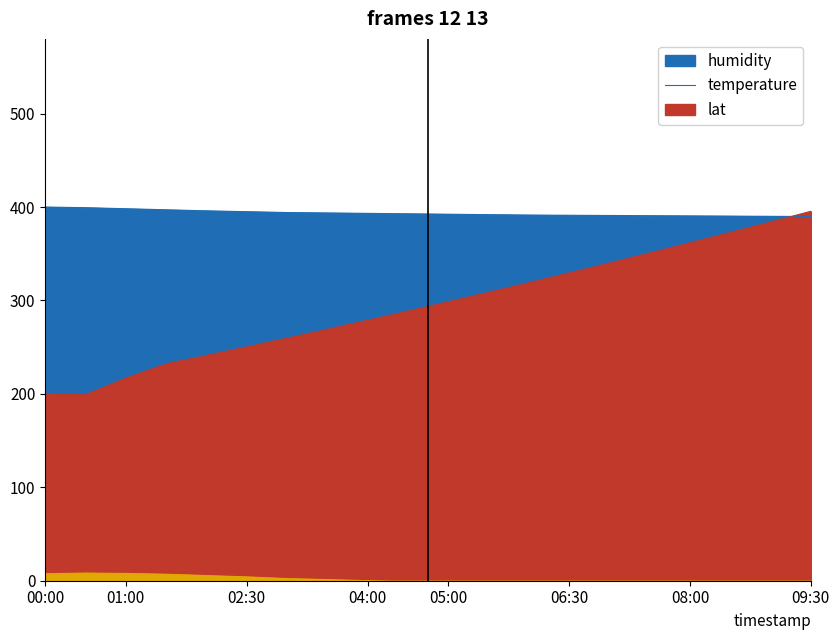

True or false: humidity has more than 1 points higher than both neighbors.

False